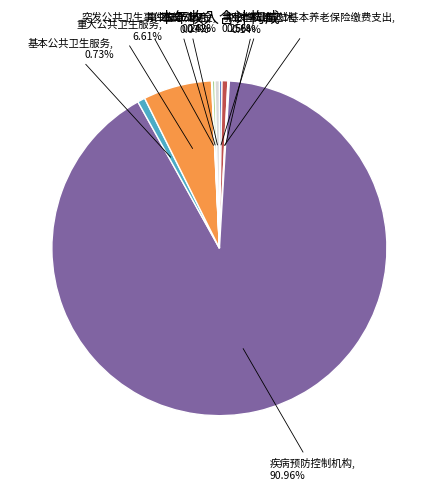

Is there any slice that represents more than half of the pie?

Yes